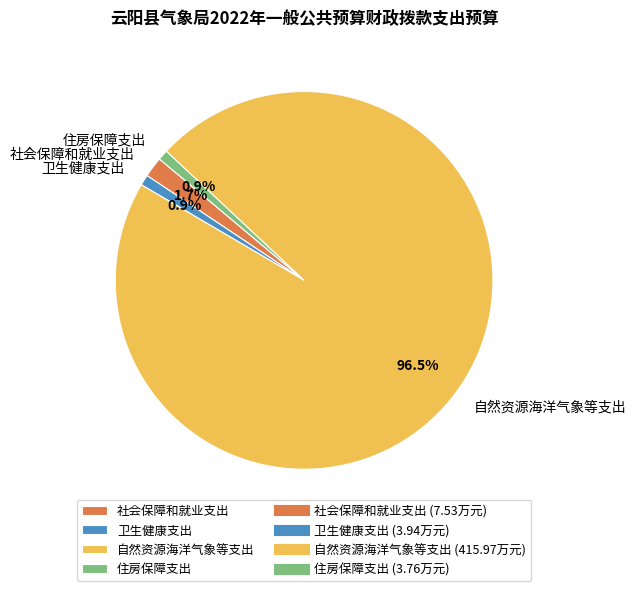

Approximately how many times larger is the value at 社会保障和就业支出 compared to 住房保障支出?

2.0